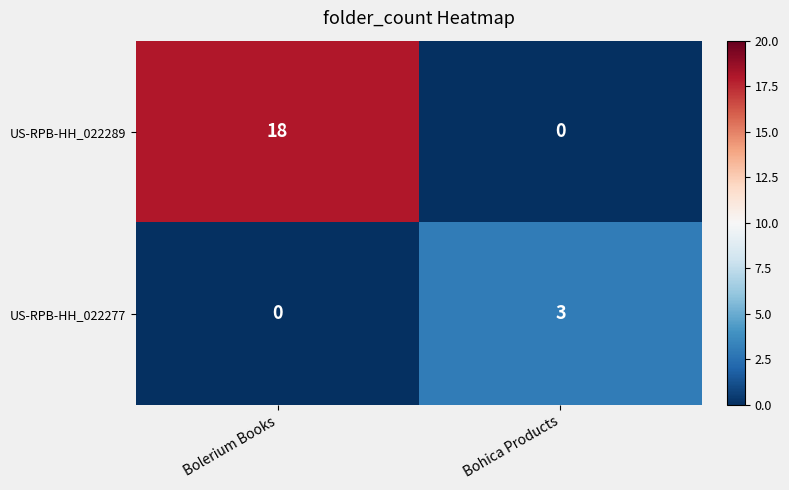

At how many categories does at least one series exceed 14?

1